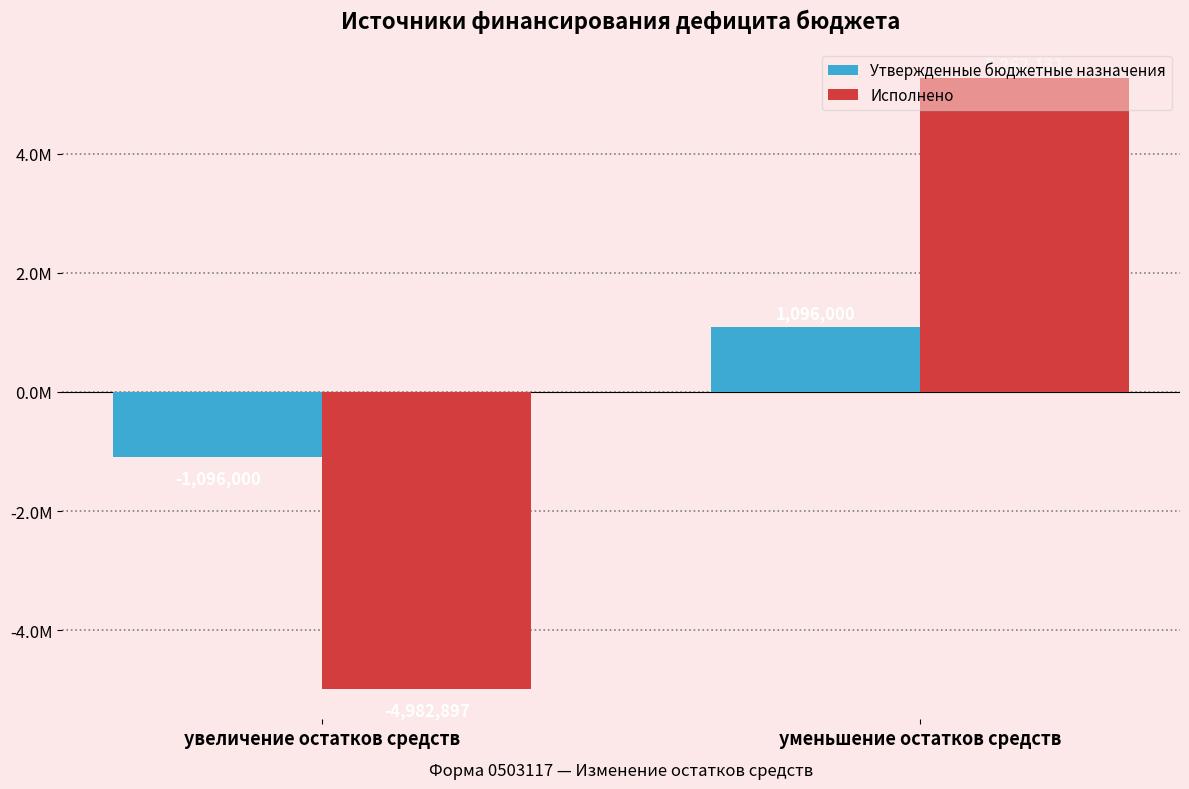

Does the chart contain any negative values?

Yes